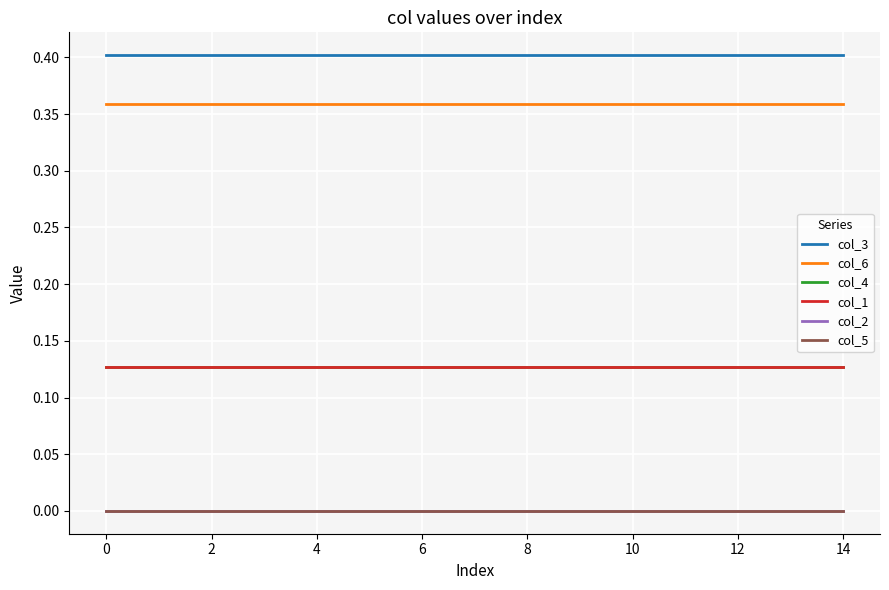

Does the chart display data point markers on the line(s)?

No